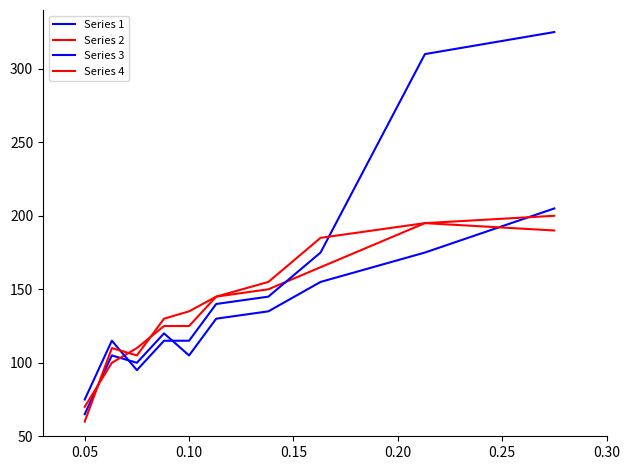

Does the chart display data point markers on the line(s)?

No